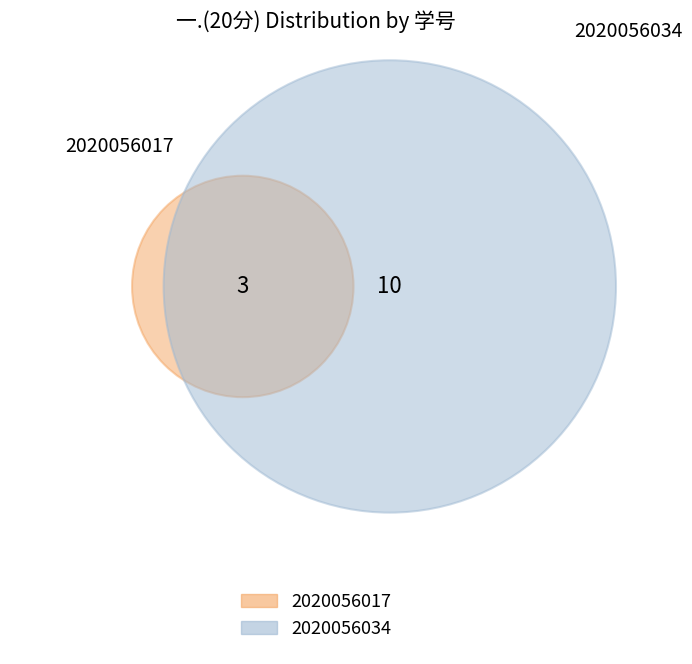

What is the change in value from 2020056017 to 2020056034?

+7